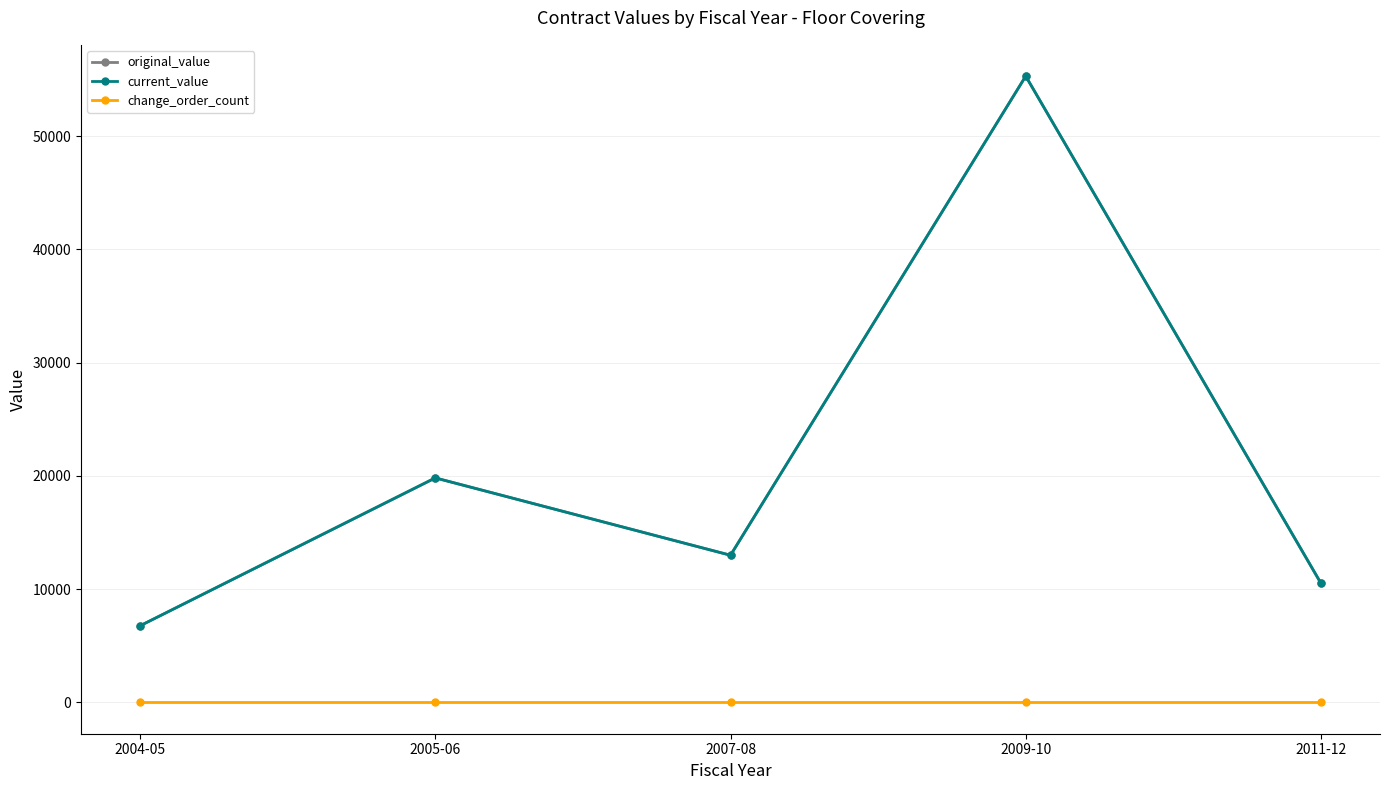

Is this an area chart (filled region under the line)?

No